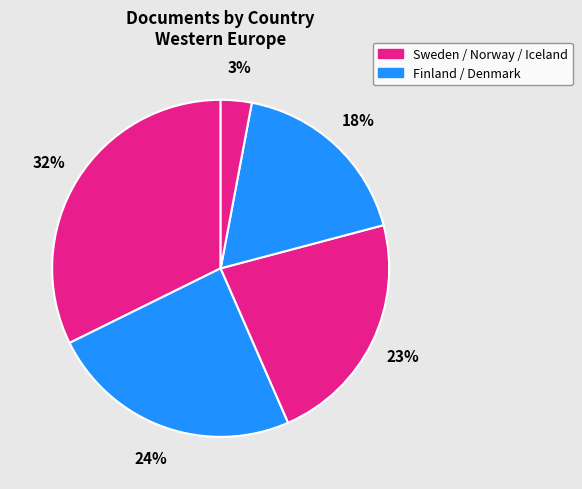

Count the number of slices in the pie.

5